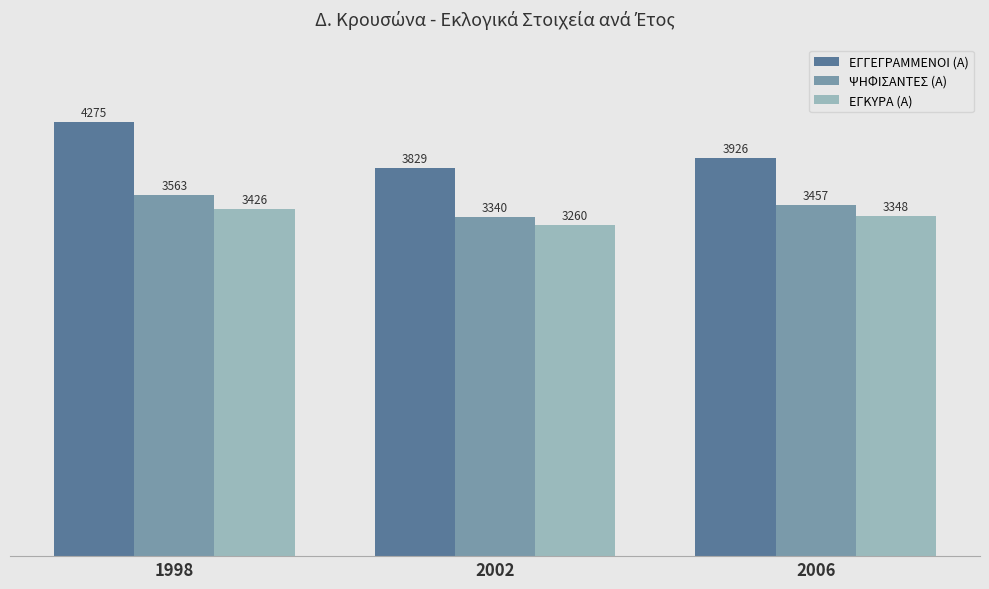

List the series in order of their overall mean, lowest first.

ΕΓΚΥΡΑ (Α), ΨΗΦΙΣΑΝΤΕΣ (Α), ΕΓΓΕΓΡΑΜΜΕΝΟΙ (Α)